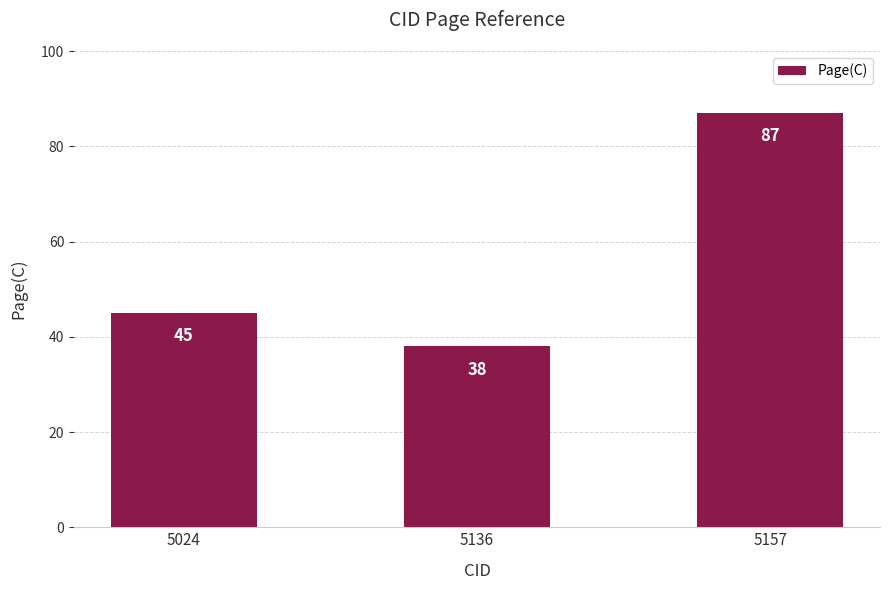

How many bars are there in total?

3